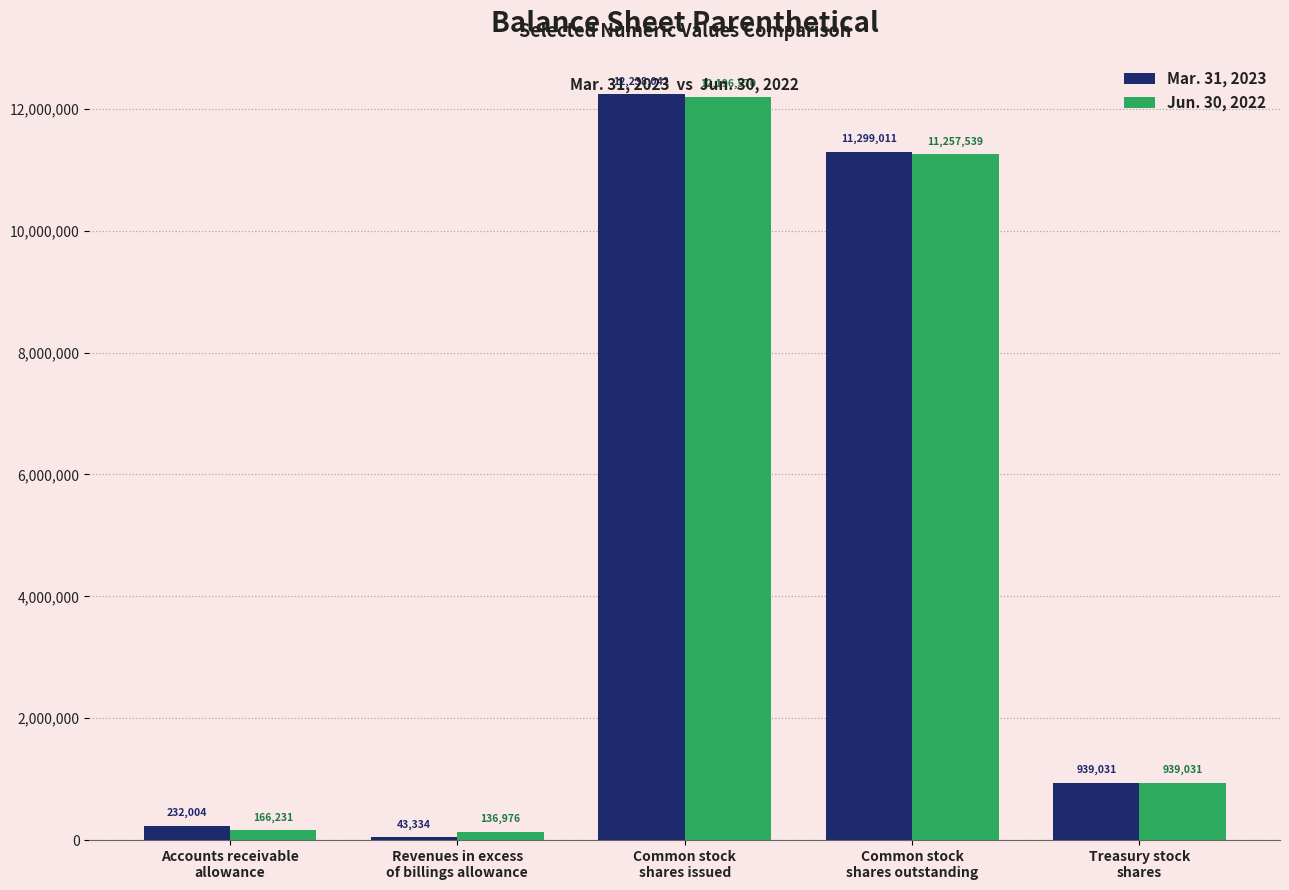

What is the maximum value for Mar. 31, 2023?

12238042